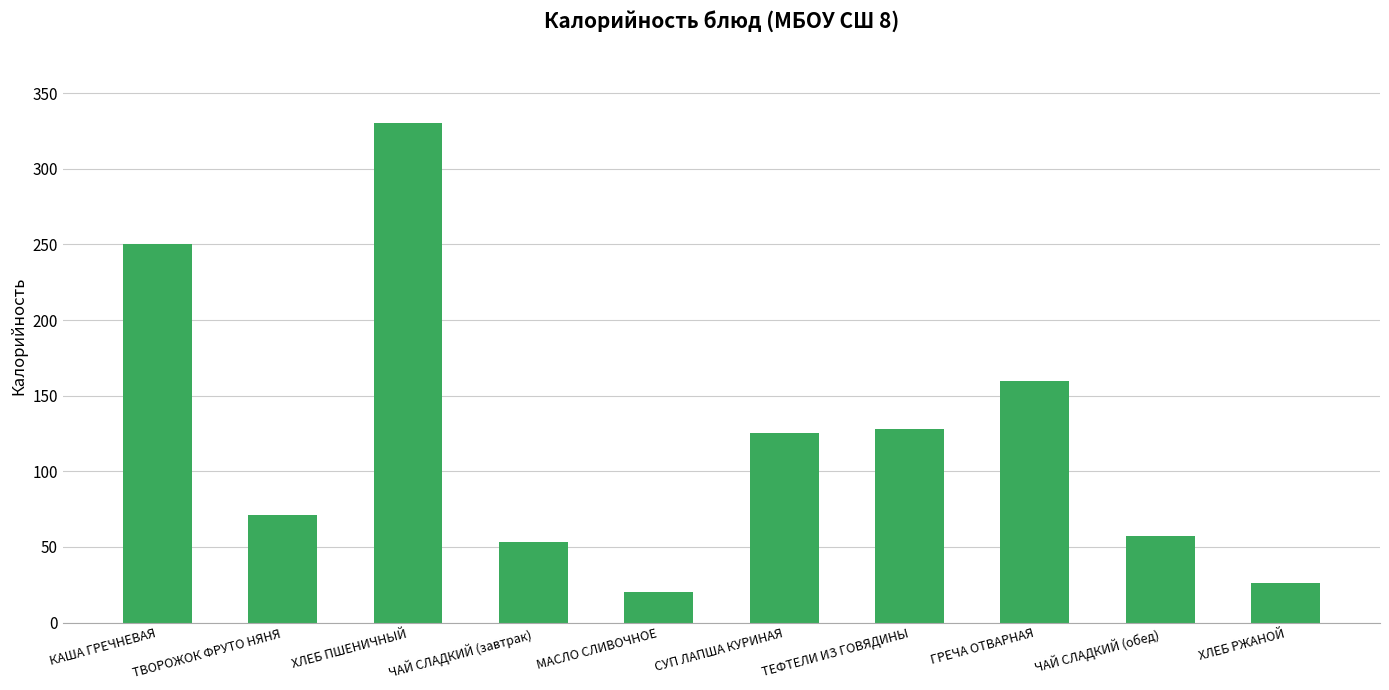

What is the change in value from МАСЛО СЛИВОЧНОЕ to ХЛЕБ РЖАНОЙ?

+6